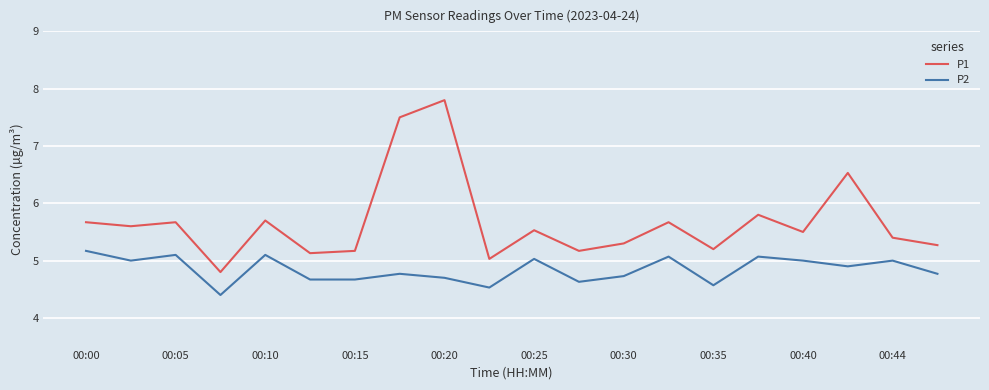

Which series has the largest total across all categories?

P1